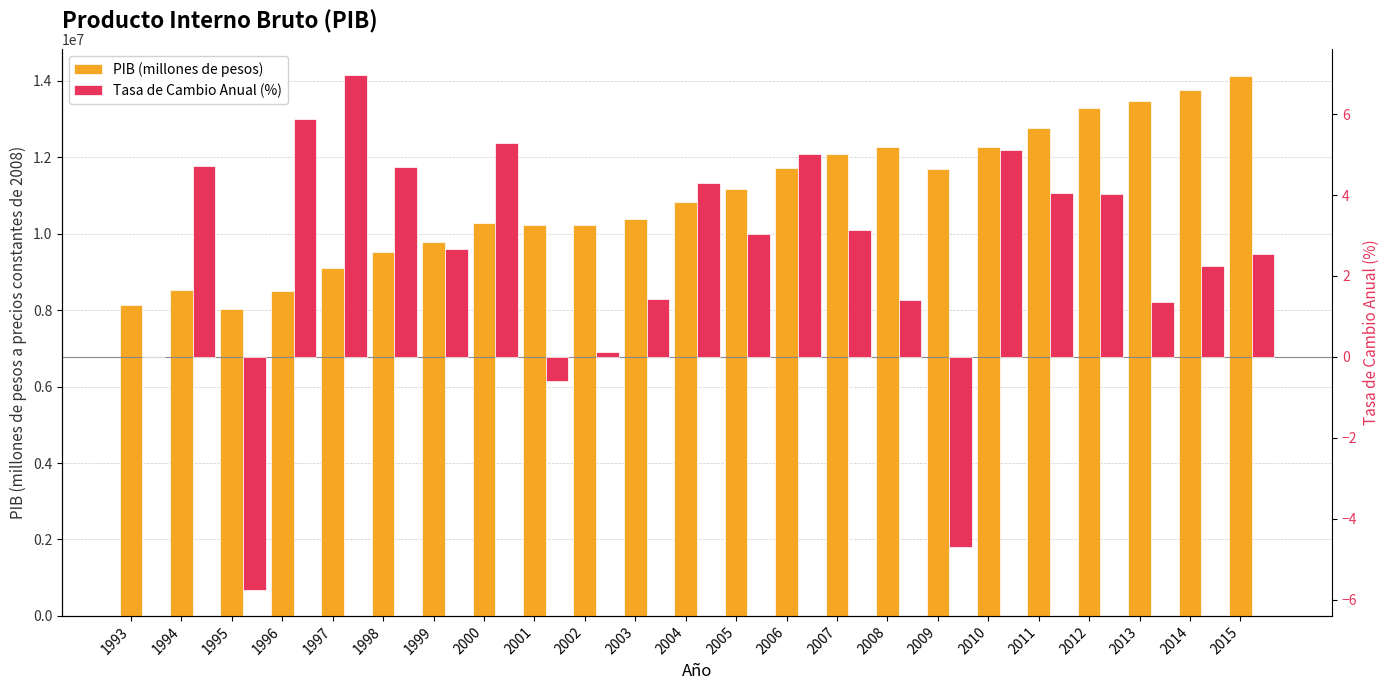

Reading left to right, transcribe all the data shown in this chart.

PIB (millones de pesos): 1993=8132915.1	1994=8517386.9	1995=8026897.2	1996=8498458.8	1997=9090197.2	1998=9517603.9	1999=9771439.6	2000=10288981.7	2001=10226682.4	2002=10240173.3	2003=10385857.1	2004=10832004.0	2005=11160492.6	2006=11718671.7	2007=12087601.9	2008=12256863.5	2009=11680749.4	2010=12277658.8	2011=12774242.7	2012=13287534.0	2013=13466299.5	2014=13769333.8	2015=14120020.9
Tasa de Cambio Anual (%): 1993=0.0	1994=4.7	1995=-5.8	1996=5.9	1997=7.0	1998=4.7	1999=2.7	2000=5.3	2001=-0.6	2002=0.1	2003=1.4	2004=4.3	2005=3.0	2006=5.0	2007=3.1	2008=1.4	2009=-4.7	2010=5.1	2011=4.0	2012=4.0	2013=1.3	2014=2.3	2015=2.5